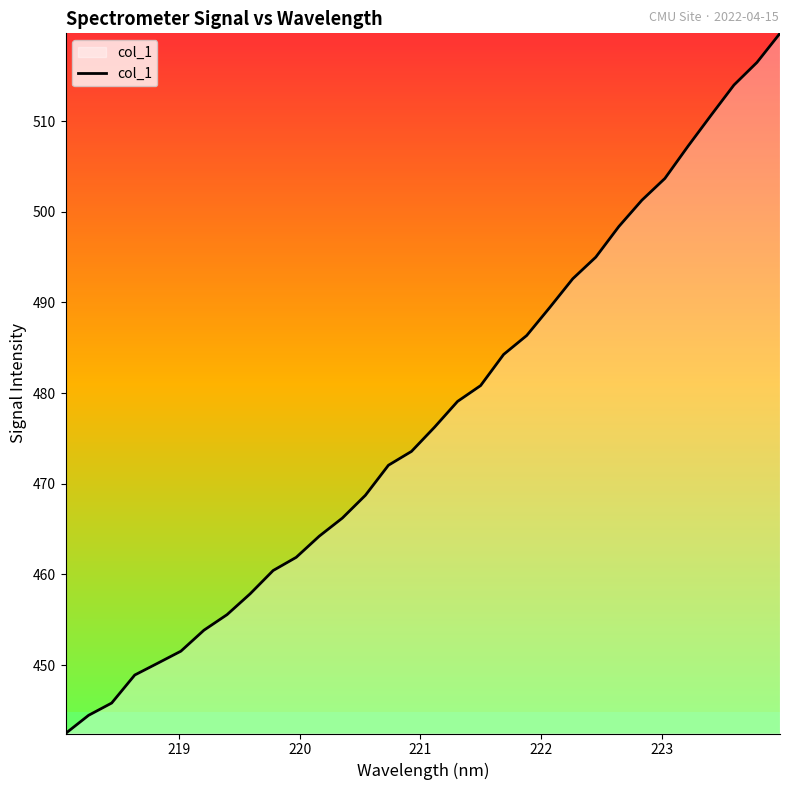

What is the minimum value shown in the chart?

442.5